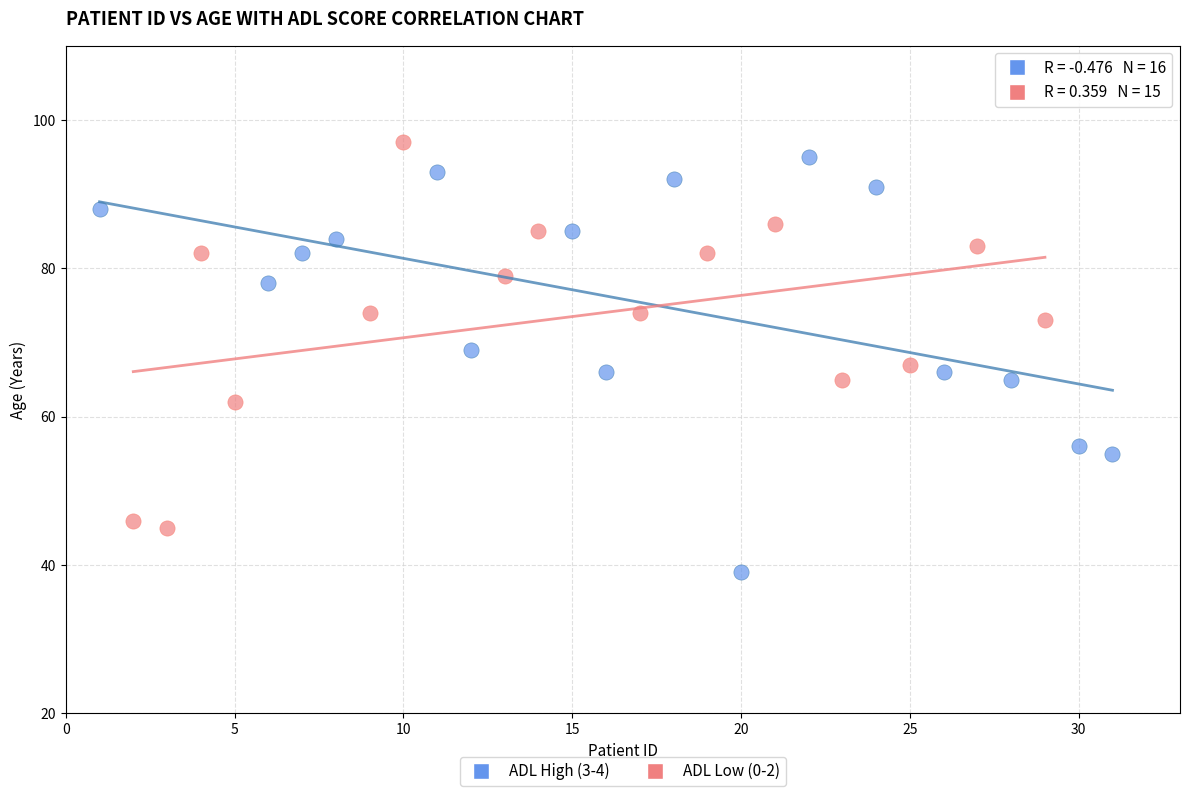

Which series reaches the minimum Y coordinate?

ADL High (3-4)